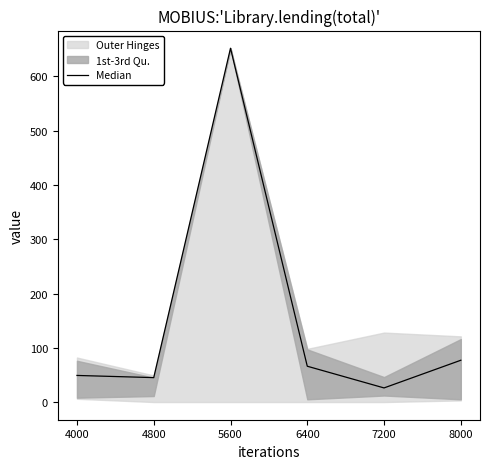

What is the greatest value displayed?

652